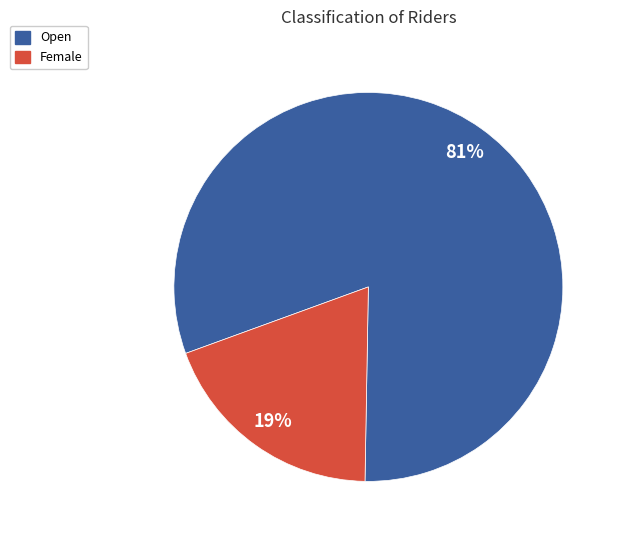

Count the number of slices in the pie.

2